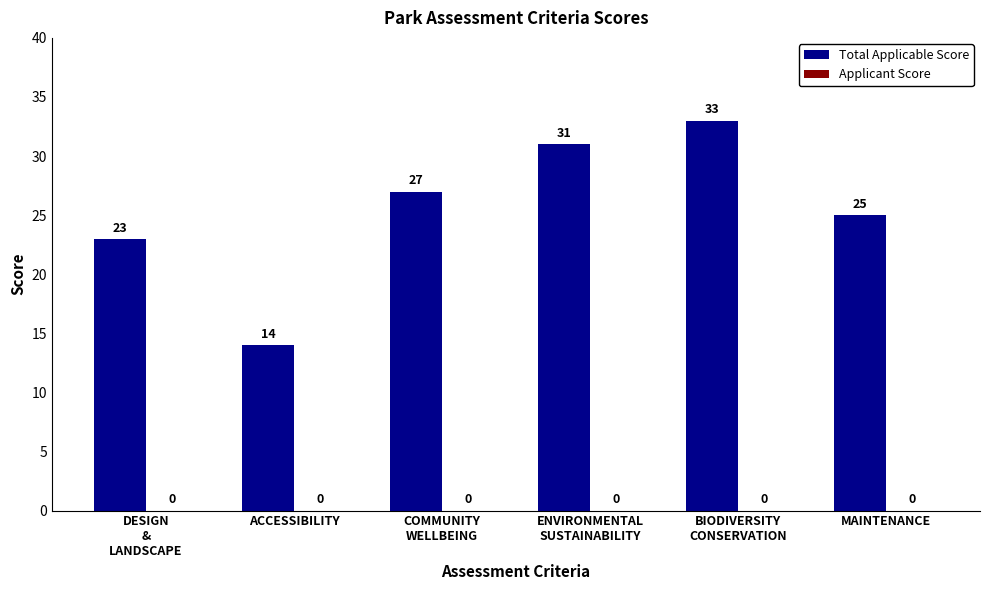

Which has a higher value, ACCESSIBILITY or MAINTENANCE?

MAINTENANCE